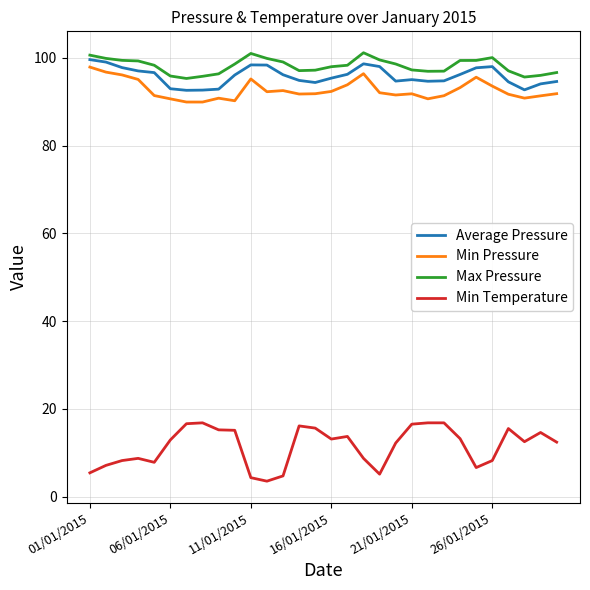

What is the highest value of the Min Pressure series?

97.9